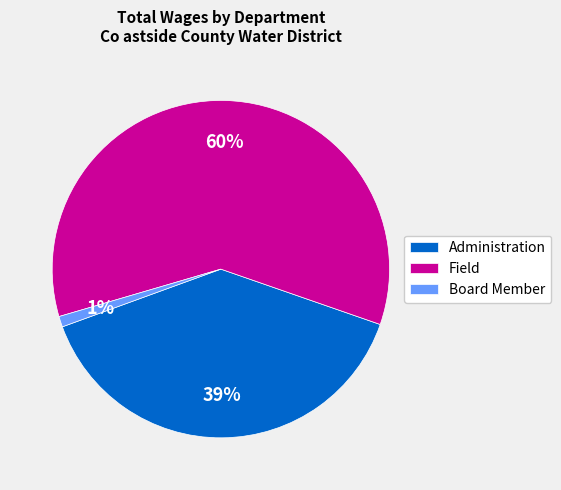

The Field slice represents 60% of the pie. True or false?

True